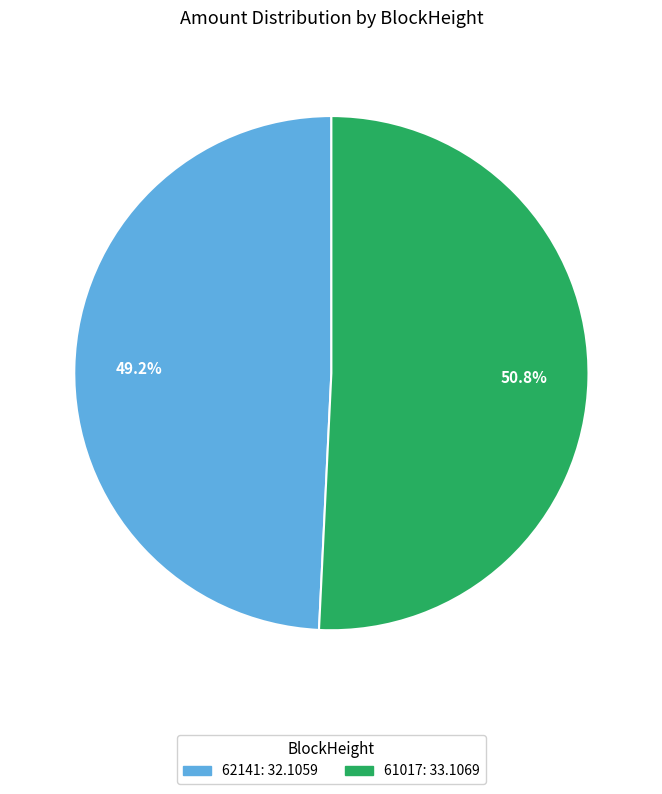

Rank the categories by value from highest to lowest.

61017, 62141